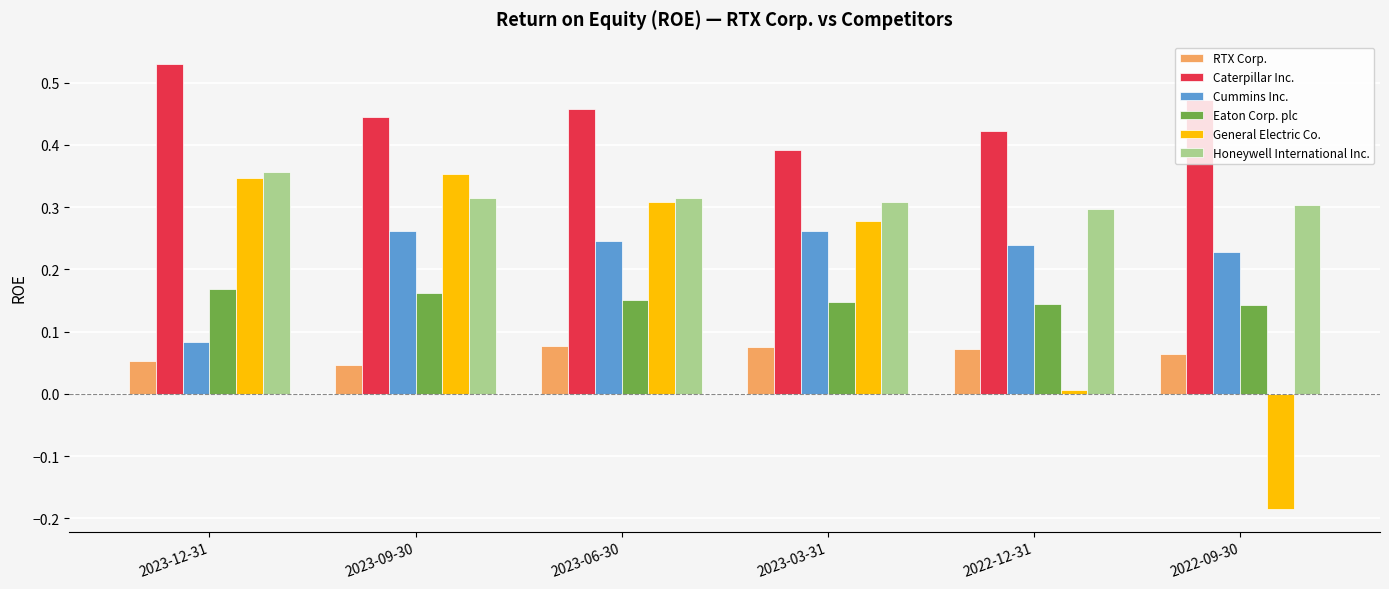

At which label does Cummins Inc. reach its minimum?

2023-12-31